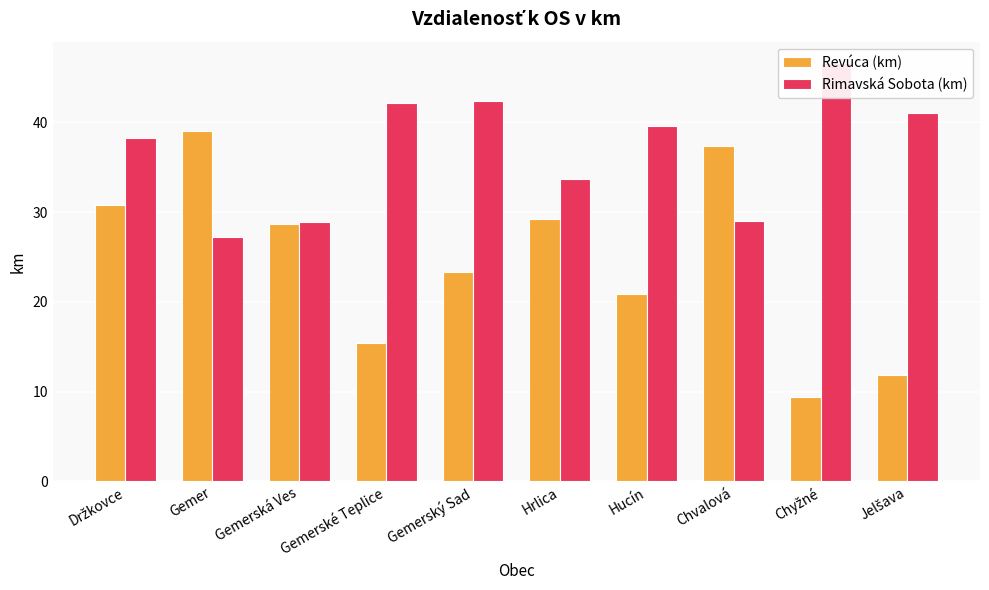

Reading left to right, transcribe all the data shown in this chart.

Revúca (km): 30.8	39.0	28.6	15.4	23.3	29.2	20.9	37.3	9.4	11.9
Rimavská Sobota (km): 38.2	27.2	28.9	42.1	42.4	33.7	39.5	29.0	46.7	41.0